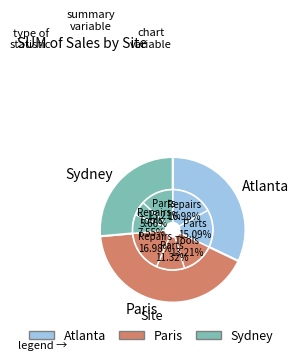

Does 12 represent more than half of the total?

No